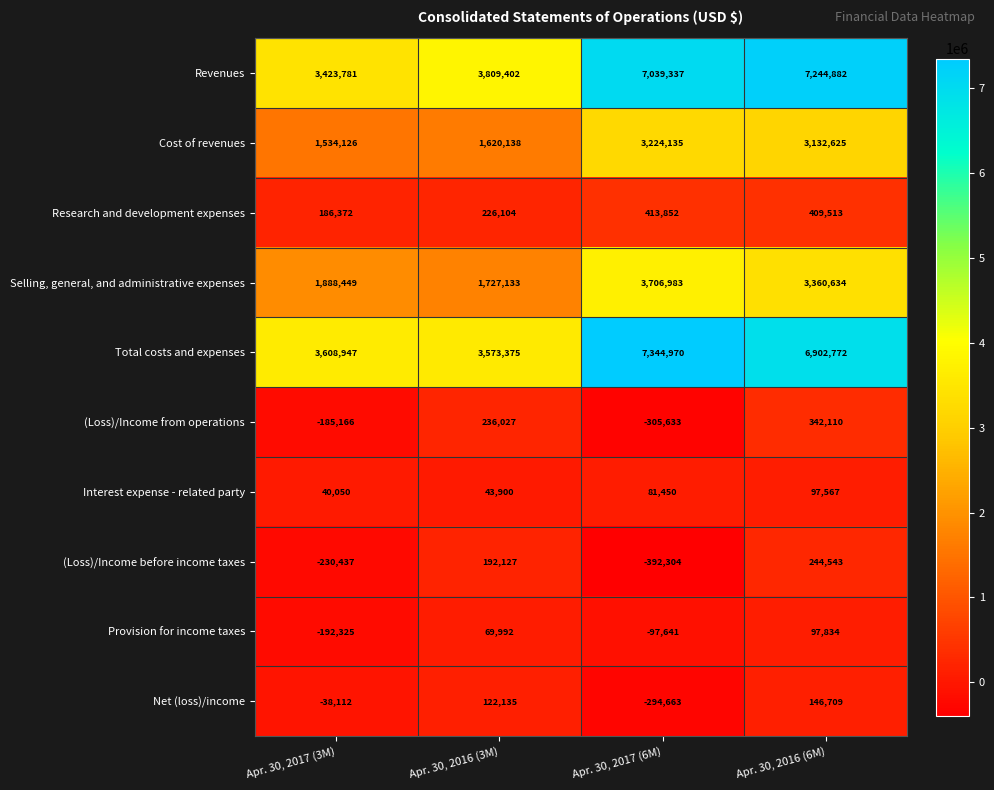

At how many categories does at least one series exceed 1739627?

4